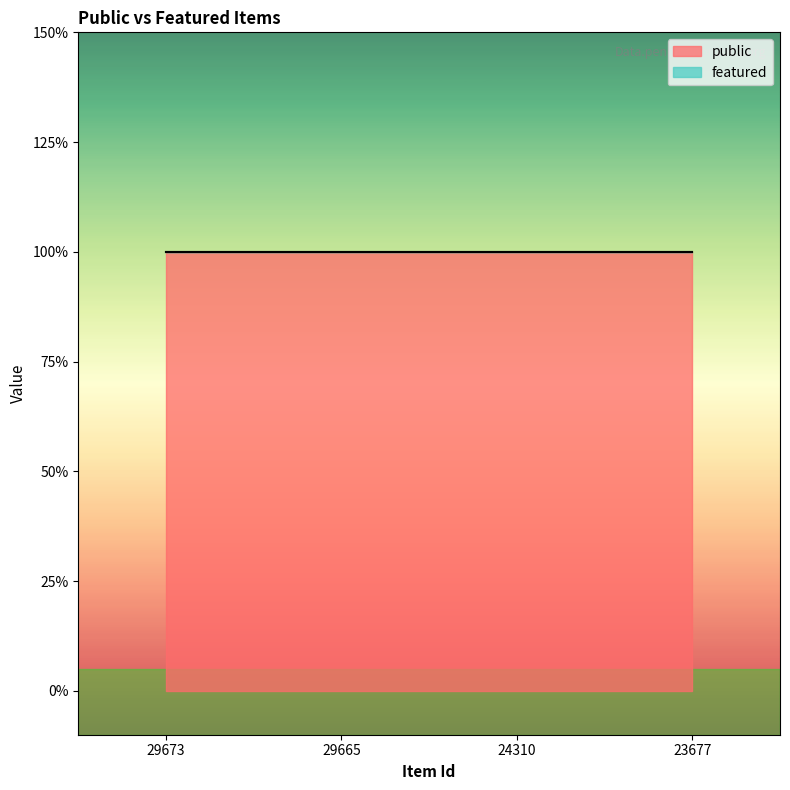

At which category does the chart reach its minimum across all series?

29673